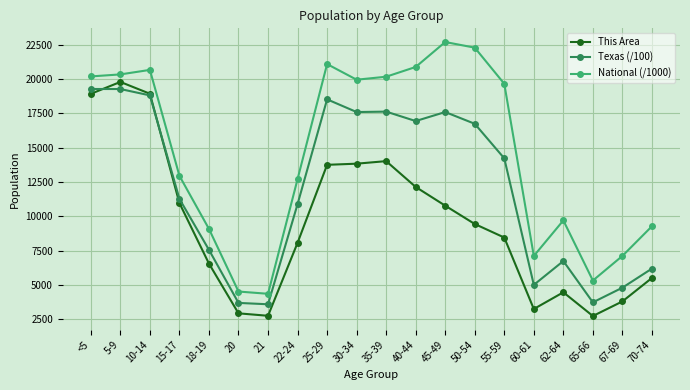

Which series changed the most between 18-19 and 62-64?

This Area